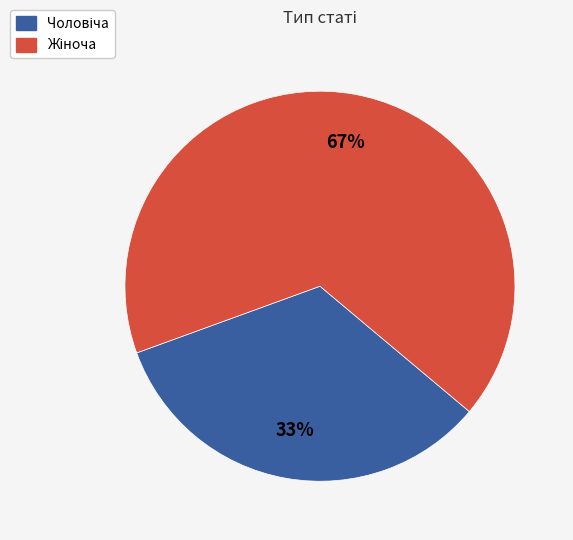

Is there a majority slice in this chart?

Yes